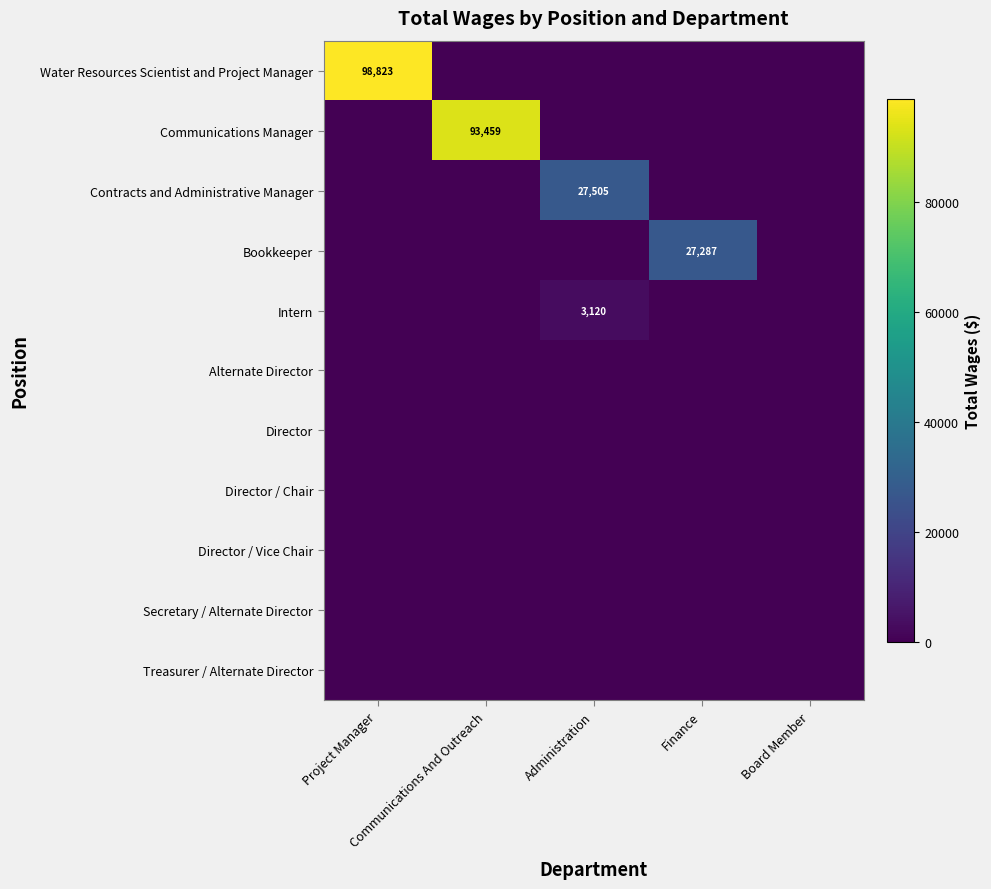

Which series changed the most between Administration and Board Member?

Contracts and Administrative Manager